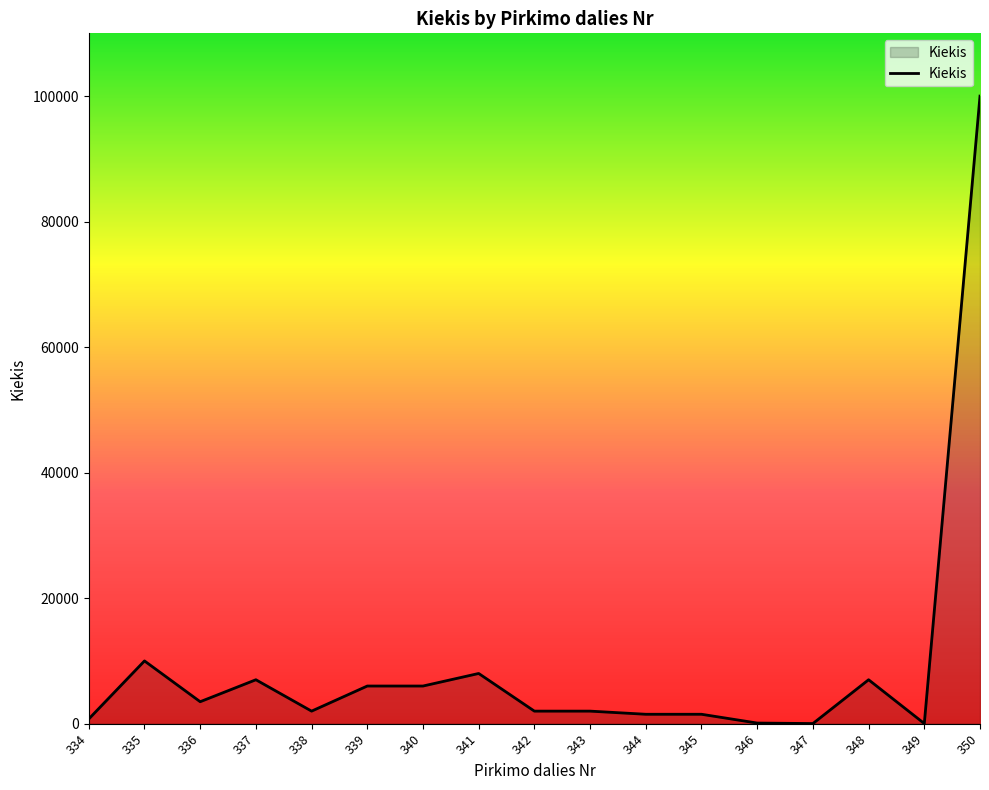

At which label is the value closest to 50010?

335